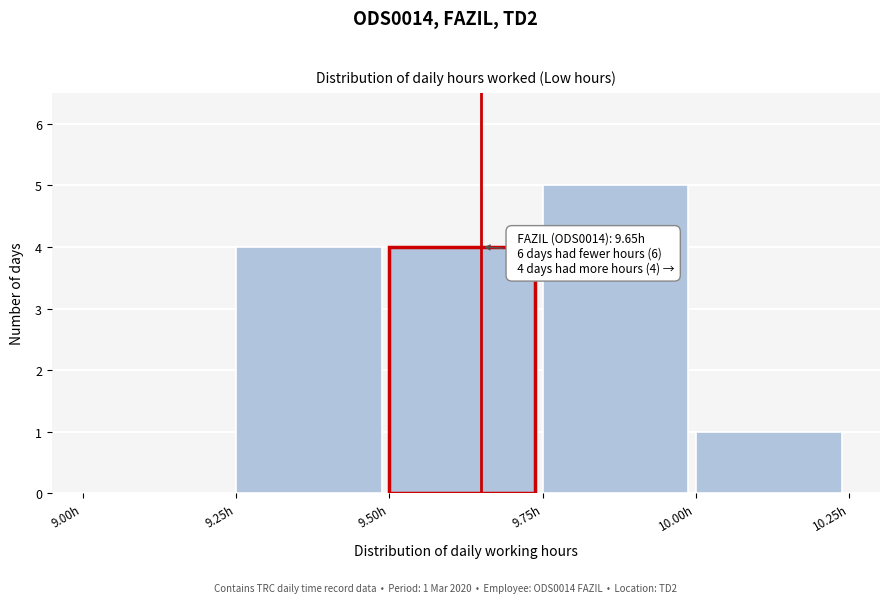

Which range on the x-axis has the tallest bar?

9.75 to 10.00